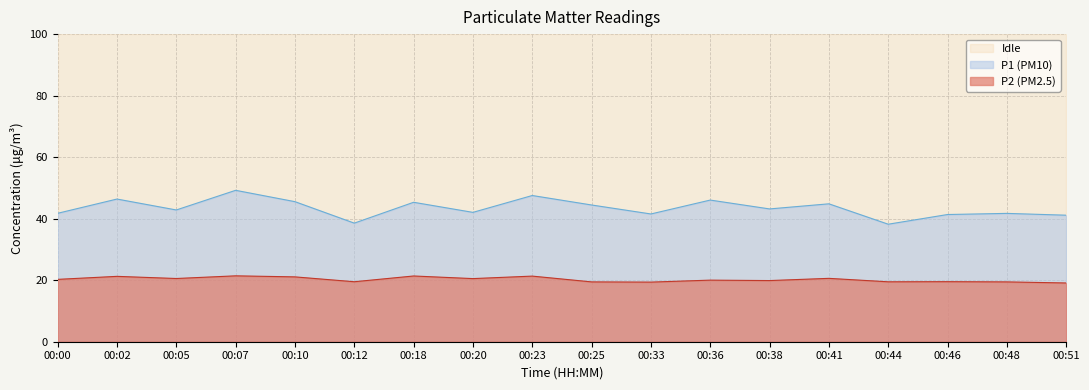

In P1, how many points are higher than both neighbors (excluding endpoints)?

7